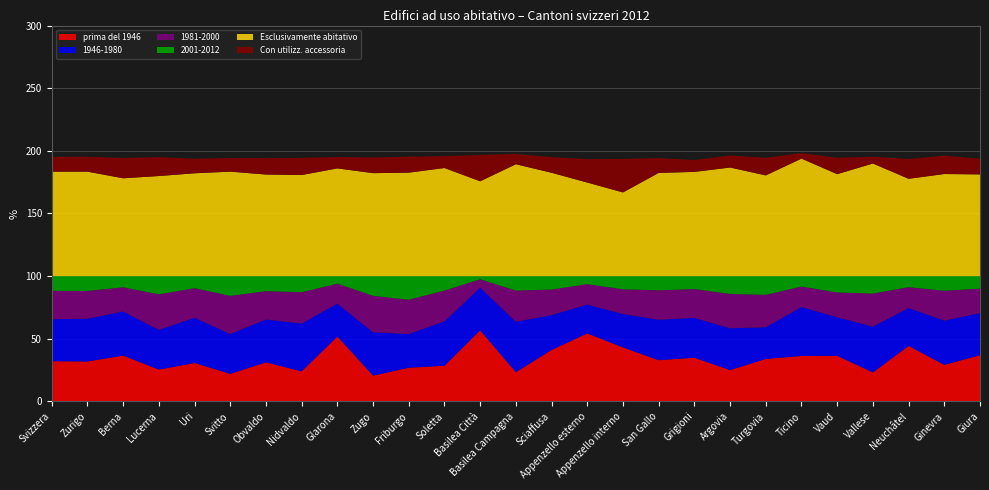

Reading right to left, what are all the values shown in this chart?

prima del 1946: Giura=36.9	Ginevra=29.2	Neuchâtel=44.3	Vallese=23.1	Vaud=36.4	Ticino=36.3	Turgovia=33.9	Argovia=25.0	Grigioni=34.9	San Gallo=32.9	Appenzello interno=43.1	Appenzello esterno=54.3	Sciaffusa=41.1	Basilea Campagna=23.3	Basilea Città=56.7	Soletta=28.5	Friburgo=26.9	Zugo=20.6	Glarona=51.8	Nidvaldo=24.0	Obvaldo=31.2	Svitto=22.0	Uri=30.7	Lucerna=25.4	Berna=36.6	Zurigo=31.9	Svizzera=32.1
1946-1980: Giura=33.6	Ginevra=35.3	Neuchâtel=30.2	Vallese=36.6	Vaud=30.8	Ticino=39.1	Turgovia=25.3	Argovia=33.4	Grigioni=31.8	San Gallo=32.3	Appenzello interno=26.7	Appenzello esterno=23.0	Sciaffusa=27.8	Basilea Campagna=40.3	Basilea Città=34.2	Soletta=35.4	Friburgo=26.9	Zugo=34.6	Glarona=26.3	Nidvaldo=38.2	Obvaldo=34.2	Svitto=31.8	Uri=36.1	Lucerna=31.7	Berna=35.2	Zurigo=34.1	Svizzera=33.5
1981-2000: Giura=19.5	Ginevra=23.9	Neuchâtel=16.7	Vallese=26.4	Vaud=19.8	Ticino=16.3	Turgovia=25.9	Argovia=27.4	Grigioni=23.0	San Gallo=23.5	Appenzello interno=19.7	Appenzello esterno=16.3	Sciaffusa=20.4	Basilea Campagna=24.9	Basilea Città=6.6	Soletta=24.6	Friburgo=27.4	Zugo=29.1	Glarona=15.9	Nidvaldo=25.0	Obvaldo=22.6	Svitto=30.5	Uri=23.6	Lucerna=28.4	Berna=19.3	Zurigo=22.2	Svizzera=22.7
2001-2012: Giura=10.0	Ginevra=11.6	Neuchâtel=8.8	Vallese=13.9	Vaud=13.0	Ticino=8.3	Turgovia=14.9	Argovia=14.2	Grigioni=10.3	San Gallo=11.3	Appenzello interno=10.5	Appenzello esterno=6.4	Sciaffusa=10.7	Basilea Campagna=11.5	Basilea Città=2.5	Soletta=11.5	Friburgo=18.8	Zugo=15.7	Glarona=6.0	Nidvaldo=12.8	Obvaldo=12.0	Svitto=15.7	Uri=9.6	Lucerna=14.5	Berna=8.9	Zurigo=11.8	Svizzera=11.7
Esclusivamente abitativo: Giura=81.2	Ginevra=81.5	Neuchâtel=77.7	Vallese=89.9	Vaud=81.4	Ticino=93.8	Turgovia=80.4	Argovia=86.7	Grigioni=83.2	San Gallo=82.4	Appenzello interno=66.8	Appenzello esterno=74.7	Sciaffusa=82.5	Basilea Campagna=89.3	Basilea Città=75.7	Soletta=86.3	Friburgo=82.6	Zugo=82.2	Glarona=86.0	Nidvaldo=80.7	Obvaldo=81.1	Svitto=83.4	Uri=82.1	Lucerna=79.9	Berna=78.1	Zurigo=83.4	Svizzera=83.4
Con utilizz. accessoria: Giura=12.5	Ginevra=14.7	Neuchâtel=15.8	Vallese=5.4	Vaud=13.1	Ticino=4.4	Turgovia=14.1	Argovia=9.6	Grigioni=9.5	San Gallo=11.8	Appenzello interno=26.8	Appenzello esterno=18.7	Sciaffusa=12.5	Basilea Campagna=8.2	Basilea Città=21.0	Soletta=9.5	Friburgo=12.7	Zugo=12.5	Glarona=9.1	Nidvaldo=13.7	Obvaldo=13.1	Svitto=10.9	Uri=11.6	Lucerna=15.1	Berna=16.2	Zurigo=11.9	Svizzera=11.8